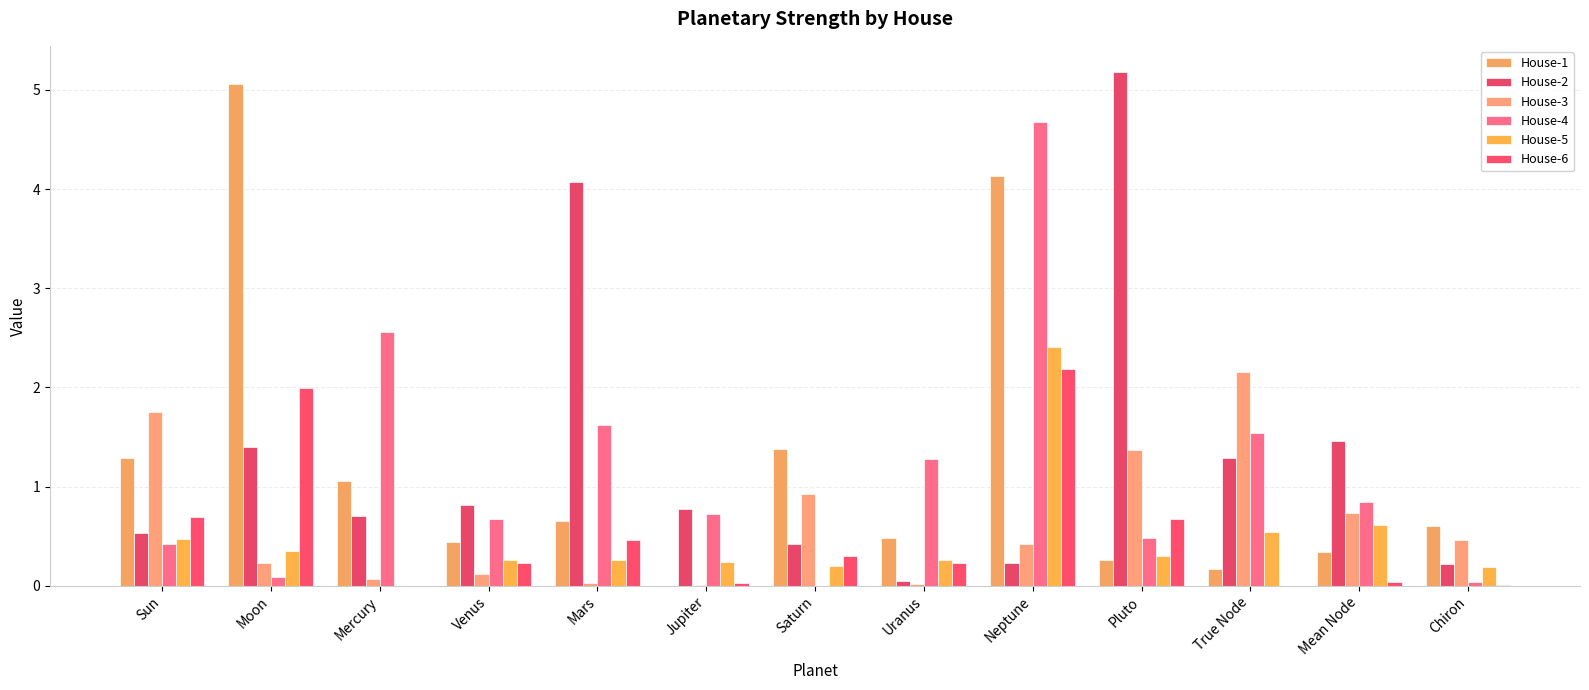

What is the label of the 6th bar from the left?

Jupiter